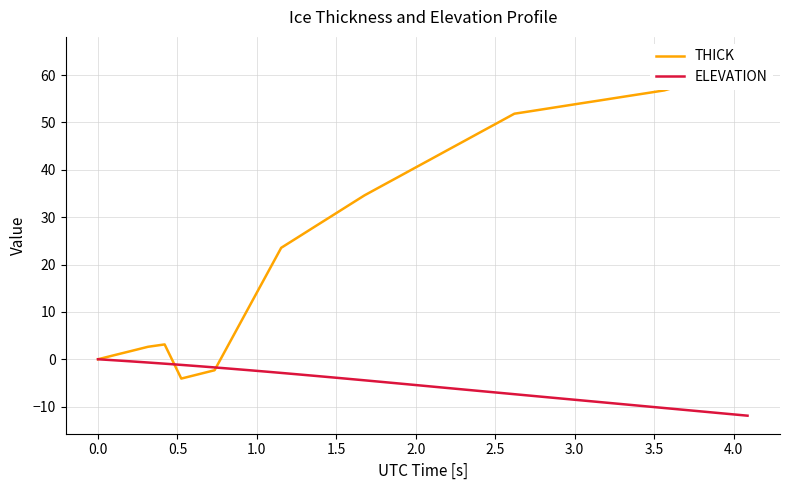

Rank the series by their maximum value, from highest to lowest.

THICK, ELEVATION